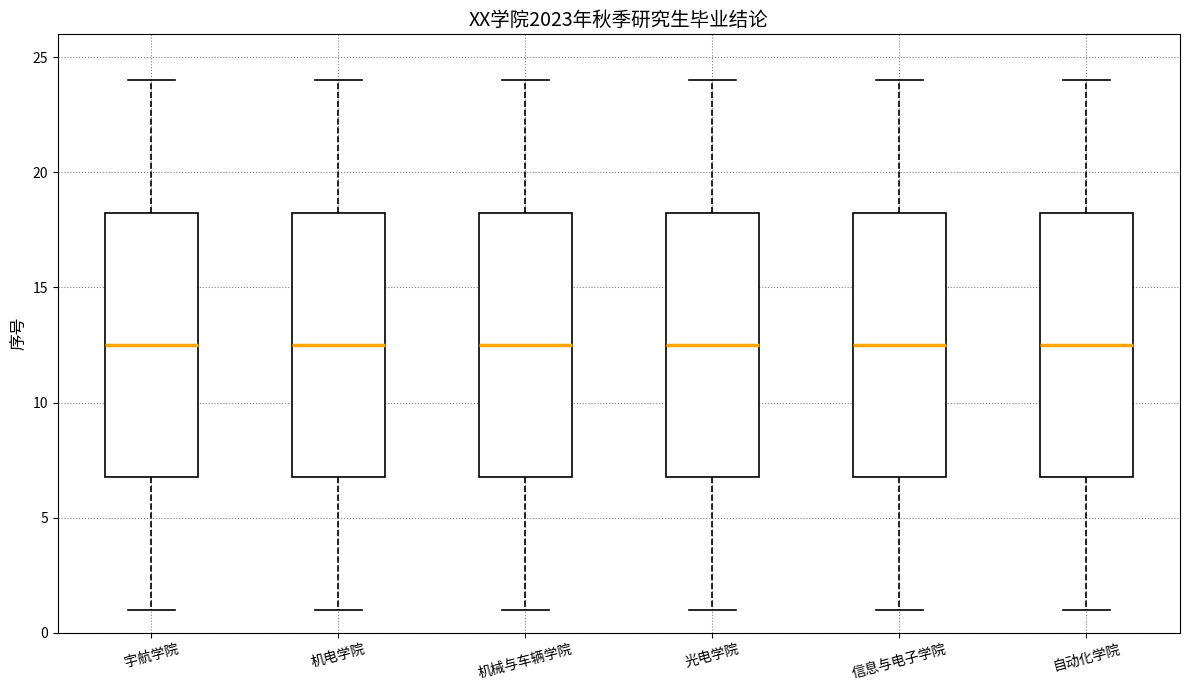

Reading left to right, read every box against the y-axis: the position of its median line, the range the box covers, and the ends of its whiskers. The values are not printed on the chart, so give them approximately, as read against the axis.

宇航学院: median 12.5, box 7.0 to 18.5, whiskers 1.0 to 24.0
机电学院: median 12.5, box 7.0 to 18.5, whiskers 1.0 to 24.0
机械与车辆学院: median 12.5, box 7.0 to 18.5, whiskers 1.0 to 24.0
光电学院: median 12.5, box 7.0 to 18.5, whiskers 1.0 to 24.0
信息与电子学院: median 12.5, box 7.0 to 18.5, whiskers 1.0 to 24.0
自动化学院: median 12.5, box 7.0 to 18.5, whiskers 1.0 to 24.0